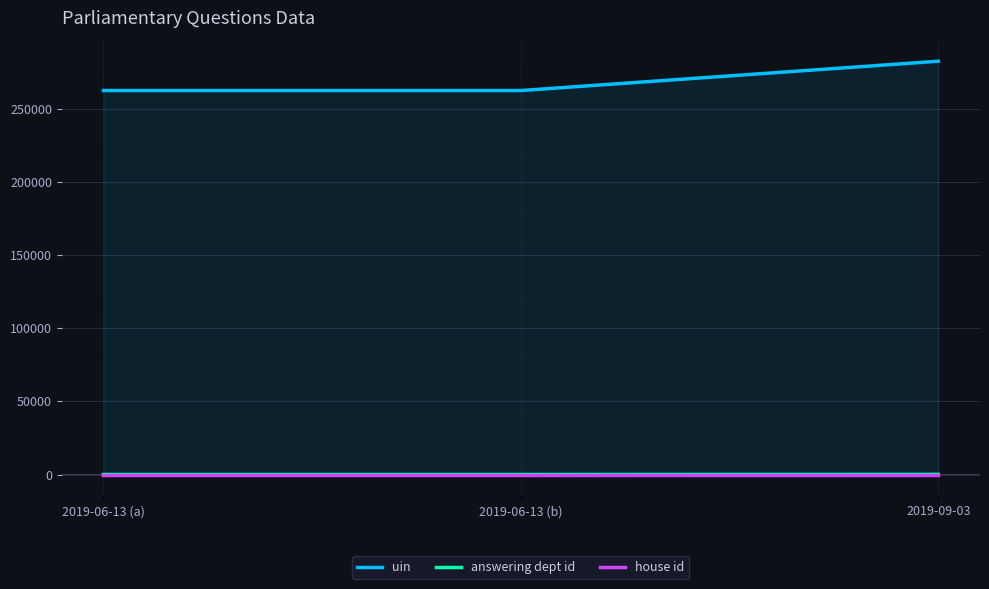

At 2019-06-13 (b), list the series in order from largest to smallest.

uin, answering dept id, house id